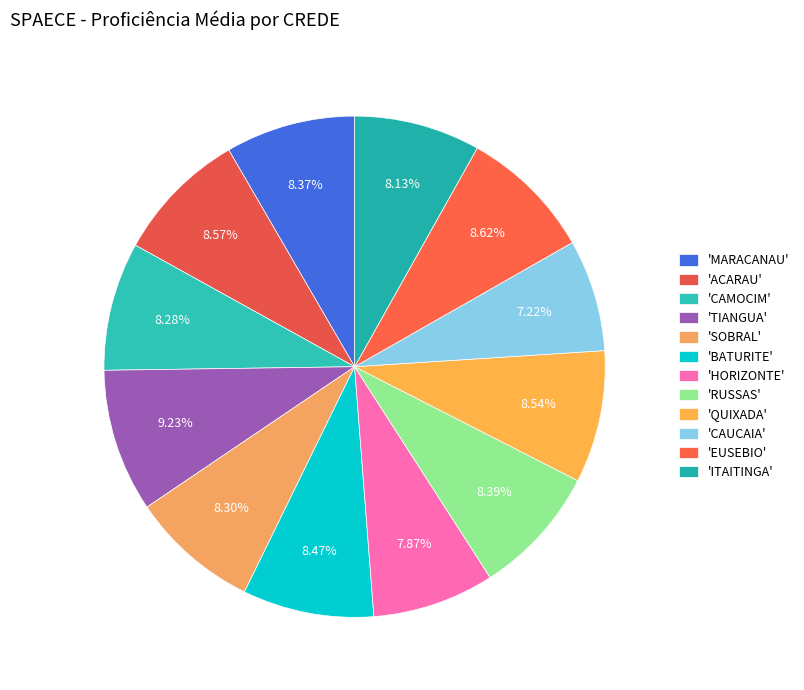

Count the number of slices in the pie.

12